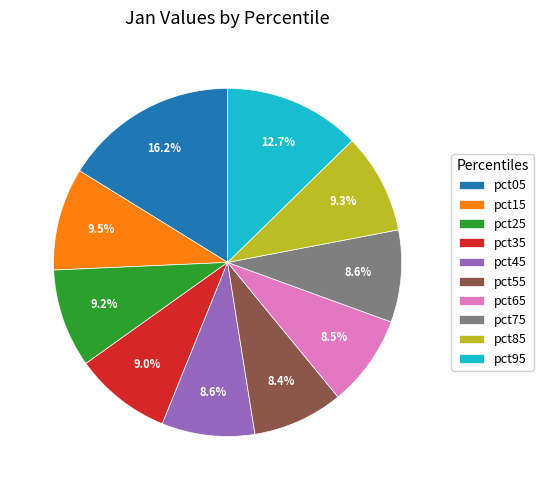

The pct65 slice represents 1% of the pie. True or false?

False